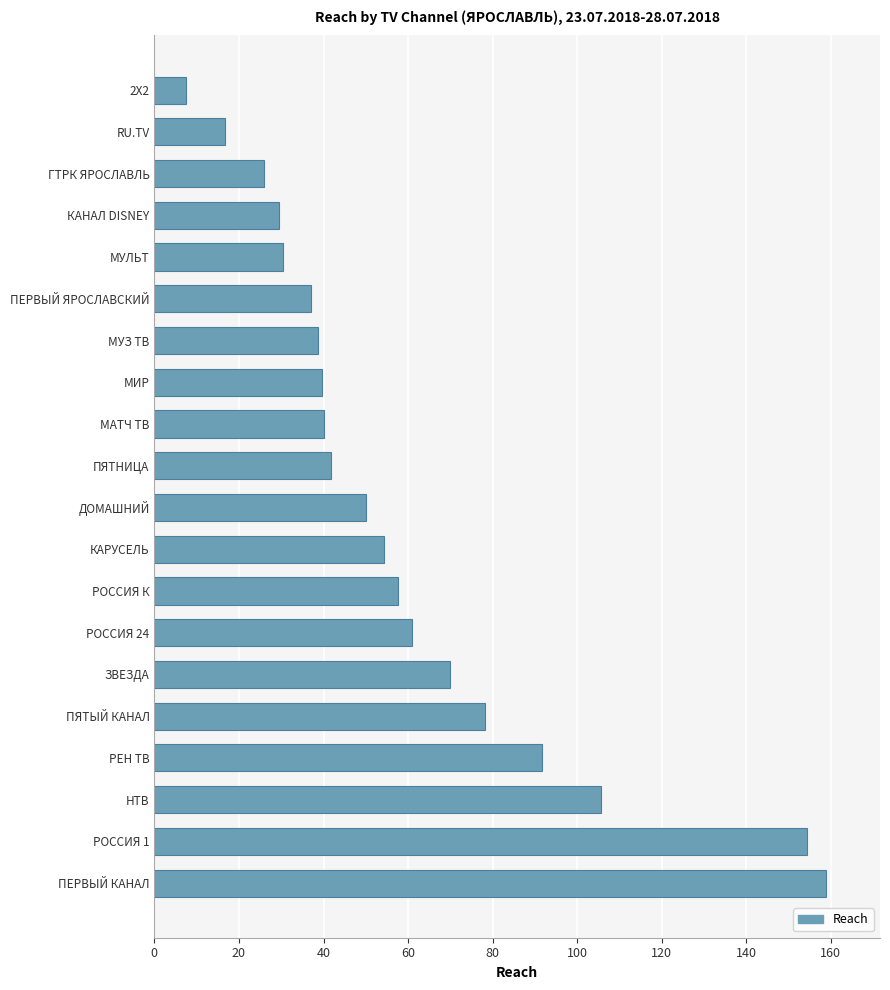

Which has a higher value, ПЕРВЫЙ КАНАЛ or РОССИЯ К?

ПЕРВЫЙ КАНАЛ